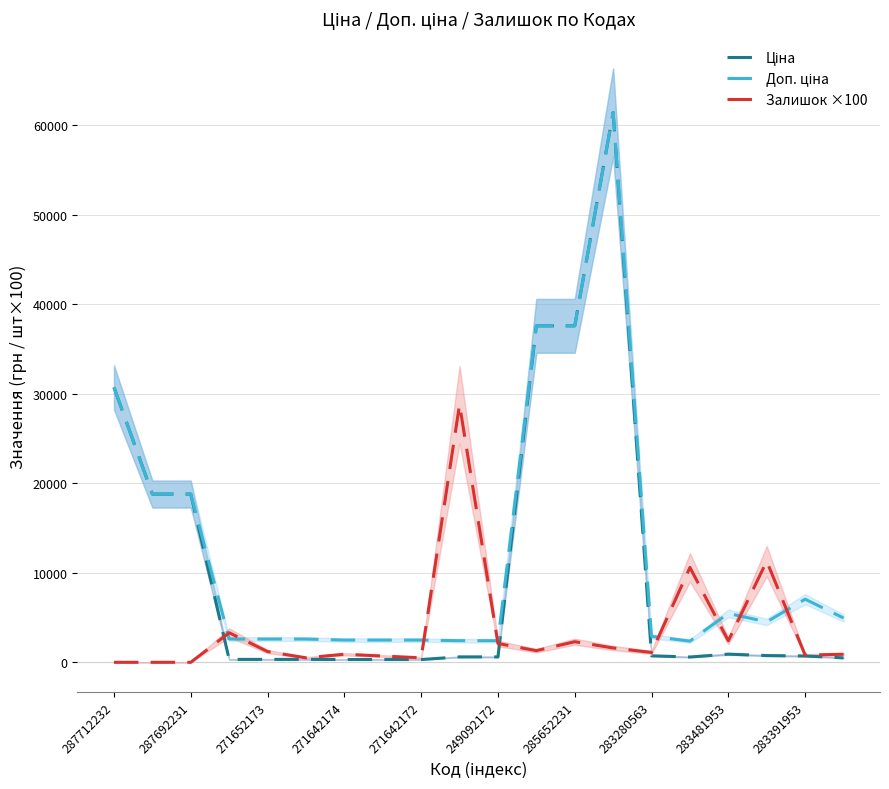

How many lines are shown in the chart?

3